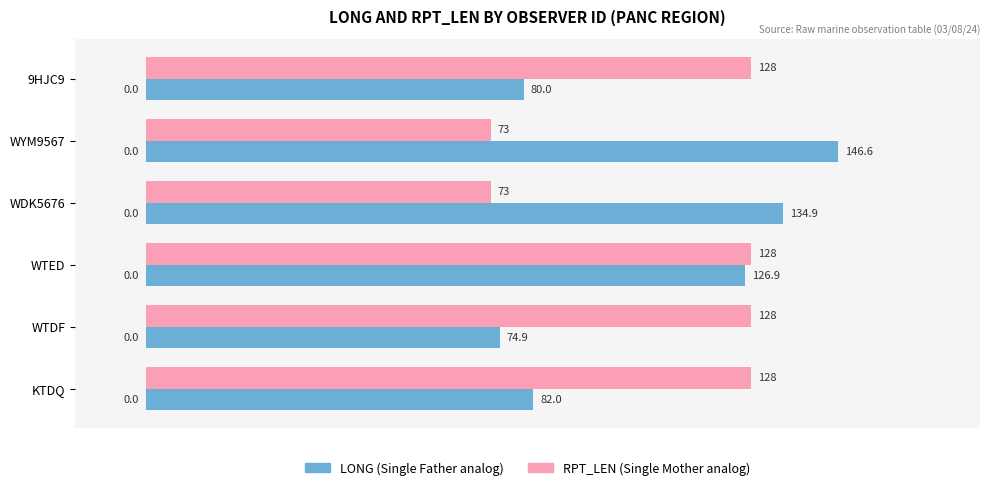

What is the approximate value of LONG (Single Father analog) at KTDQ?

82.0